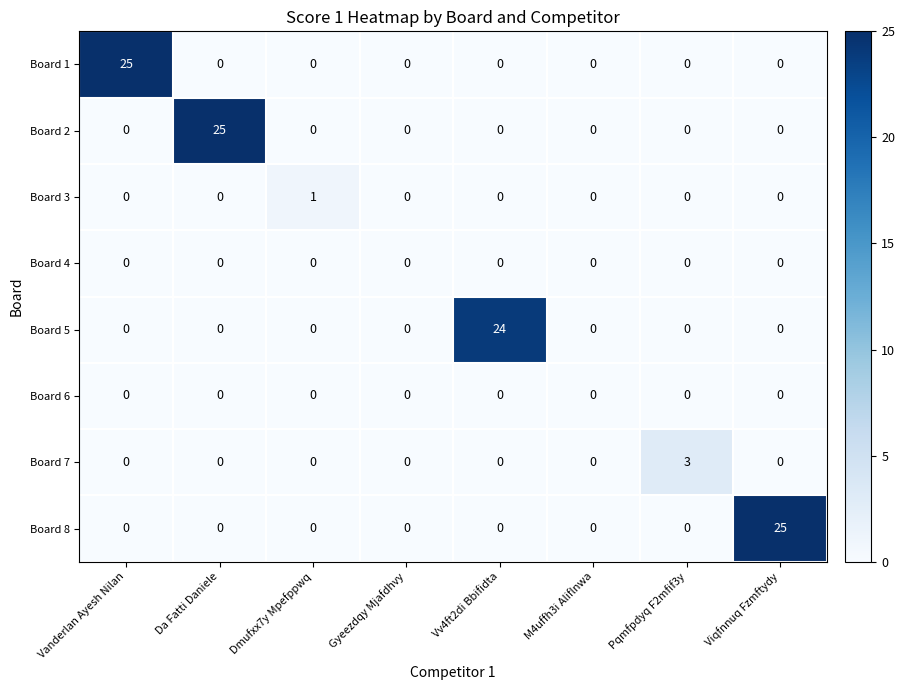

What is the spread (max minus min) of values at Da Fatti Daniele?

25